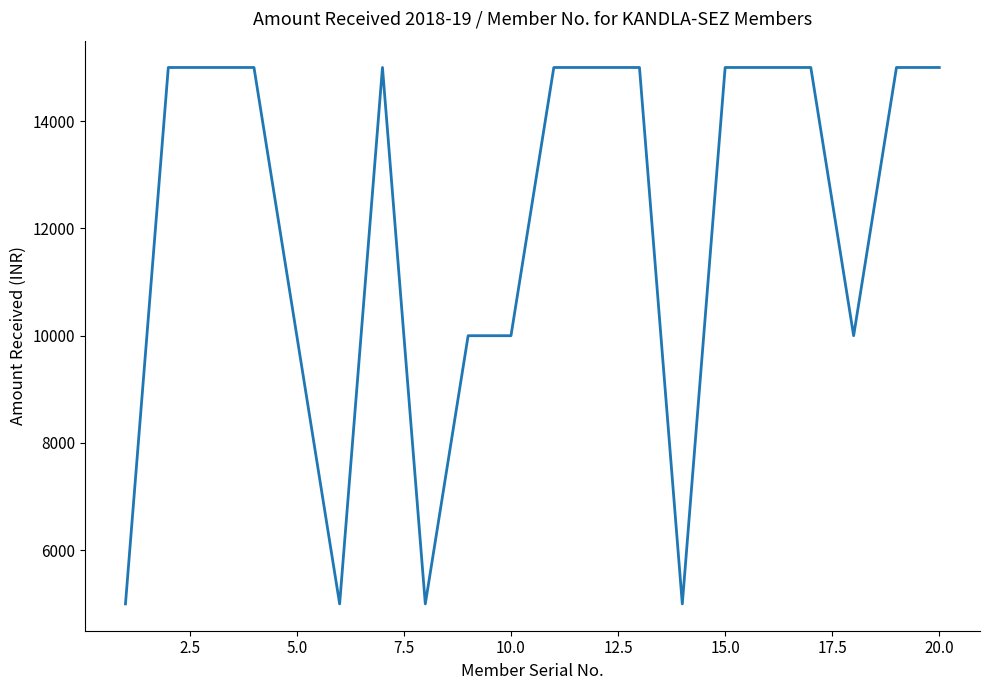

What is the difference between the maximum and minimum values?

10000